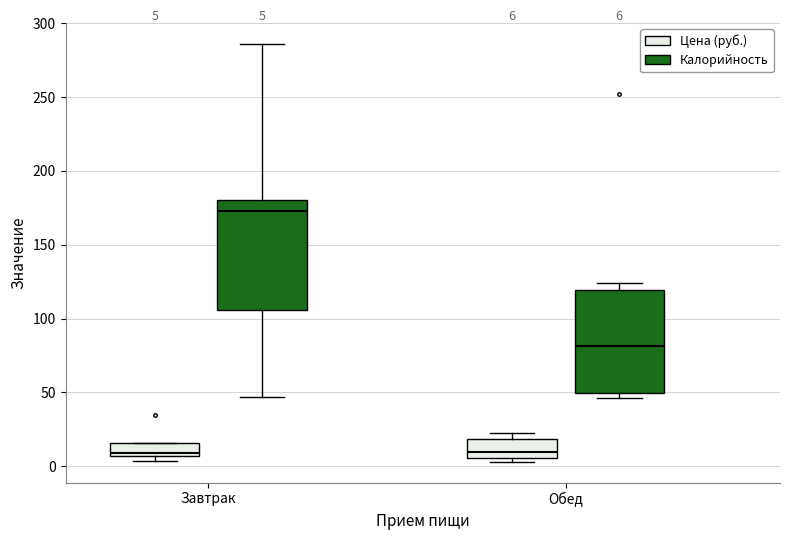

Which box has the highest median line?

Завтрак (Калорийность)